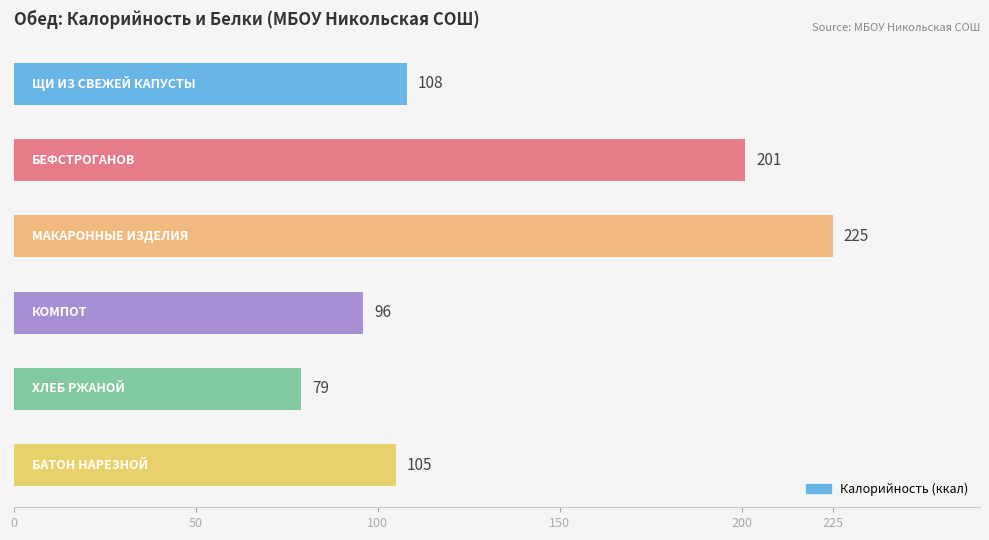

What is the difference between the second highest and second lowest values?

105